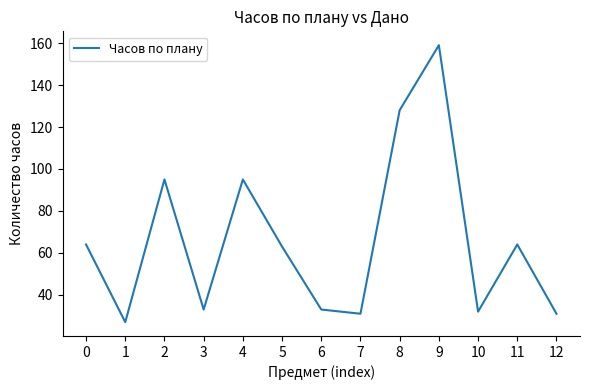

What is the approximate value at 2, to the nearest 5?

95